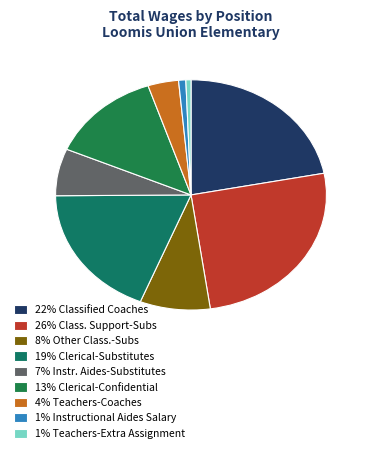

What is the largest slice in the pie chart?

26% Class. Support-Subs